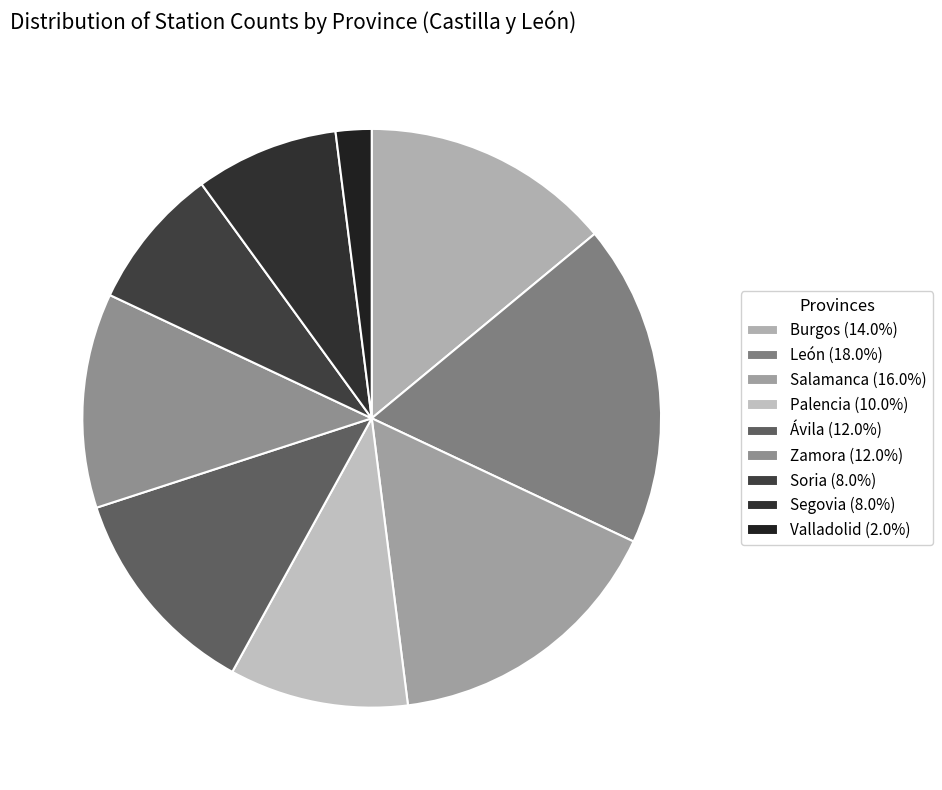

What portion of the pie excludes Salamanca?

84.0%